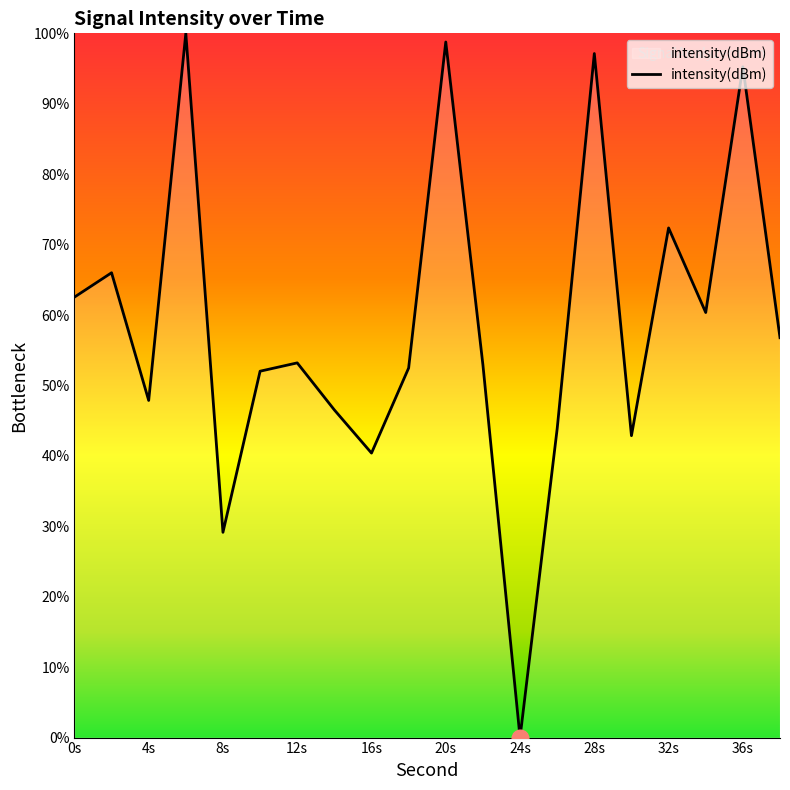

What is the difference between the maximum and minimum values?

100.0